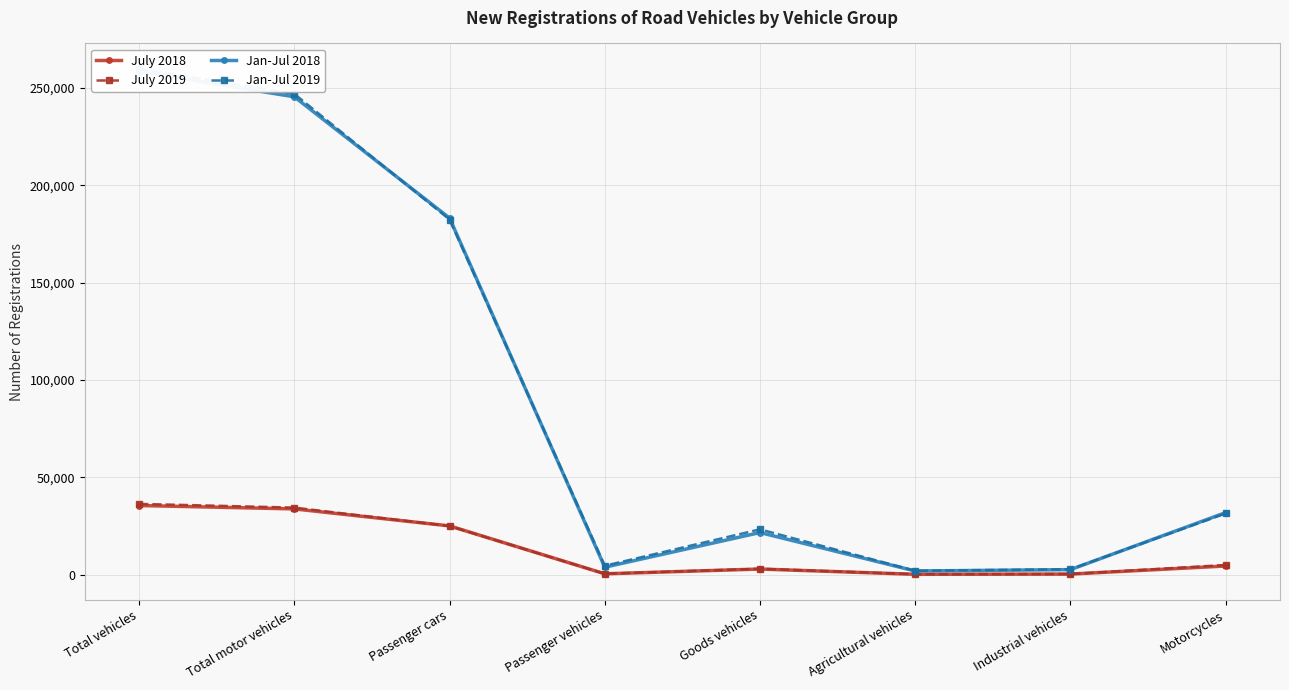

Is it true that Jan-Jul 2019 equals 418873 at Total motor vehicles?

False